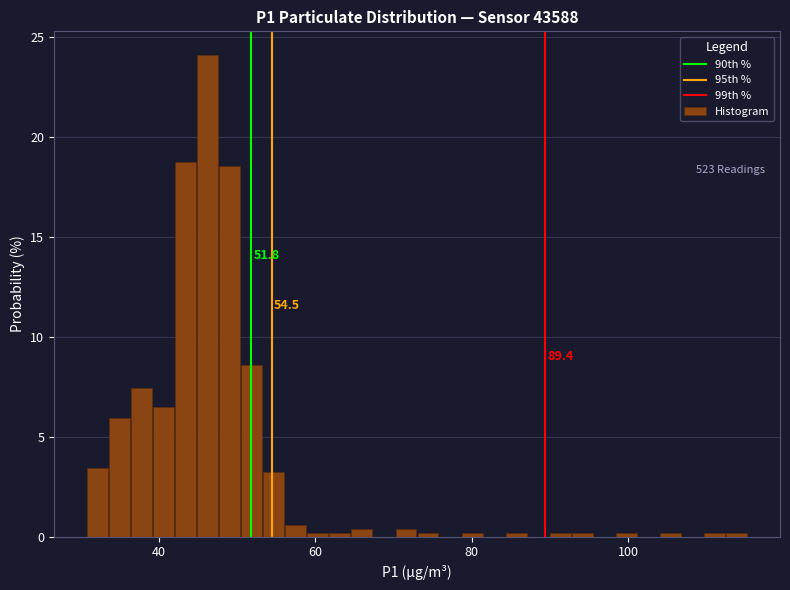

Around what value on the x-axis is the tallest bar? Give the approximate position of its centre, as read against the axis.

46